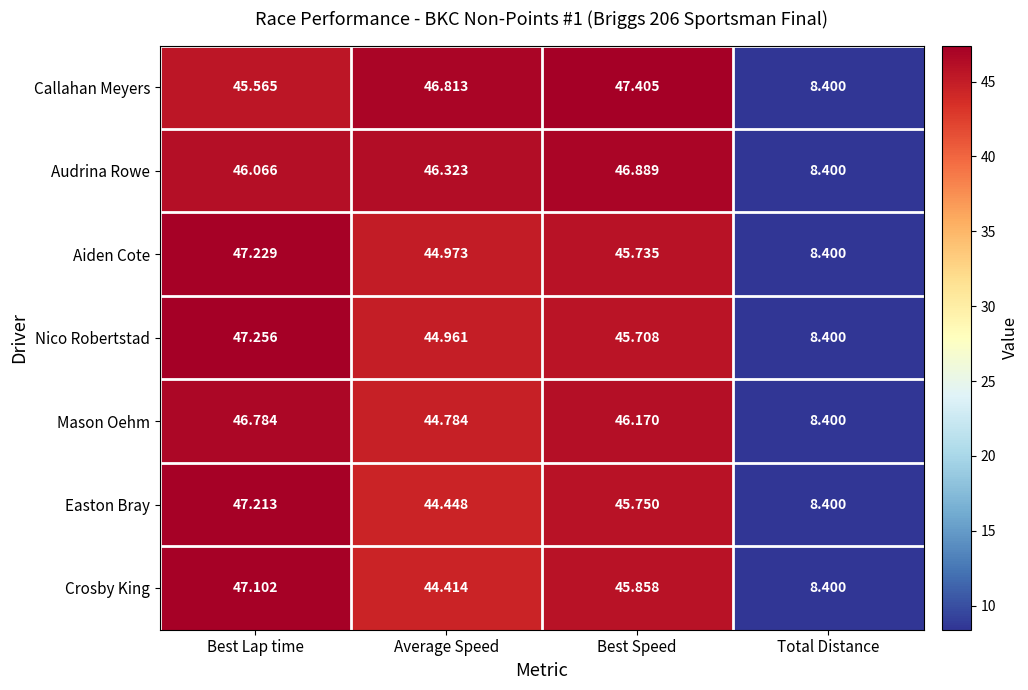

At Best Speed, list the series in order from largest to smallest.

Callahan Meyers, Audrina Rowe, Mason Oehm, Crosby King, Easton Bray, Aiden Cote, Nico Robertstad